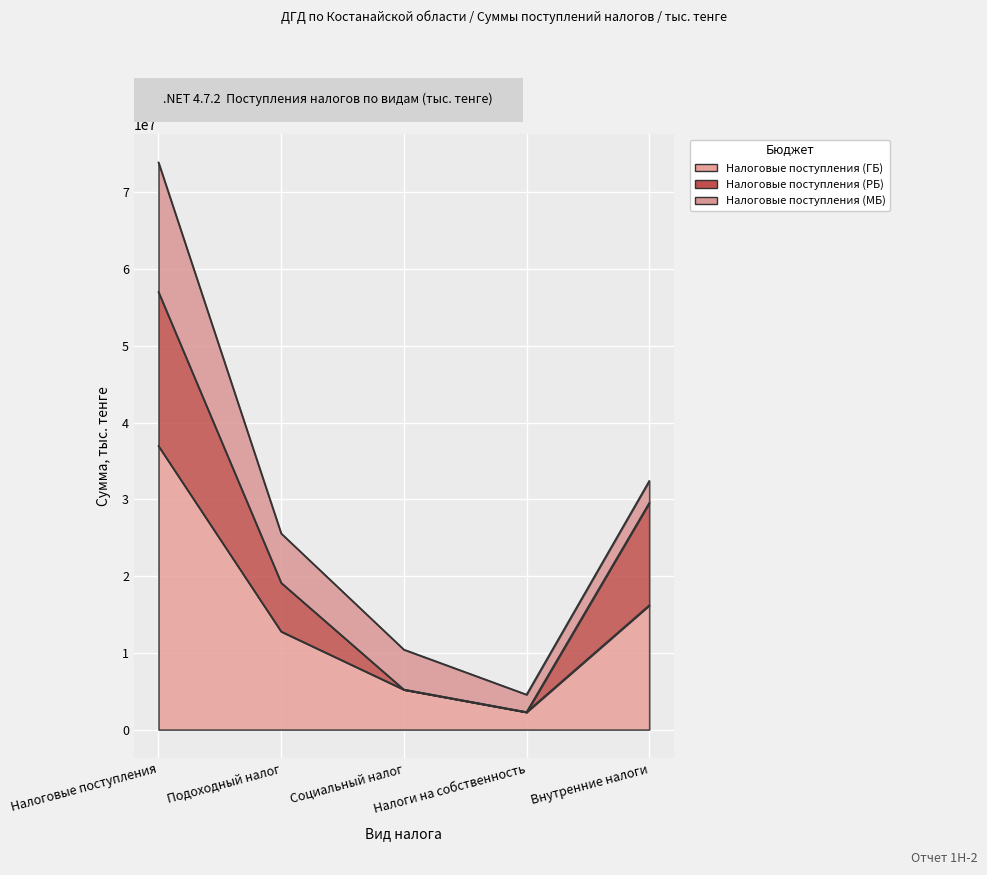

What is the label of the 5th point from the right?

Налоговые поступления